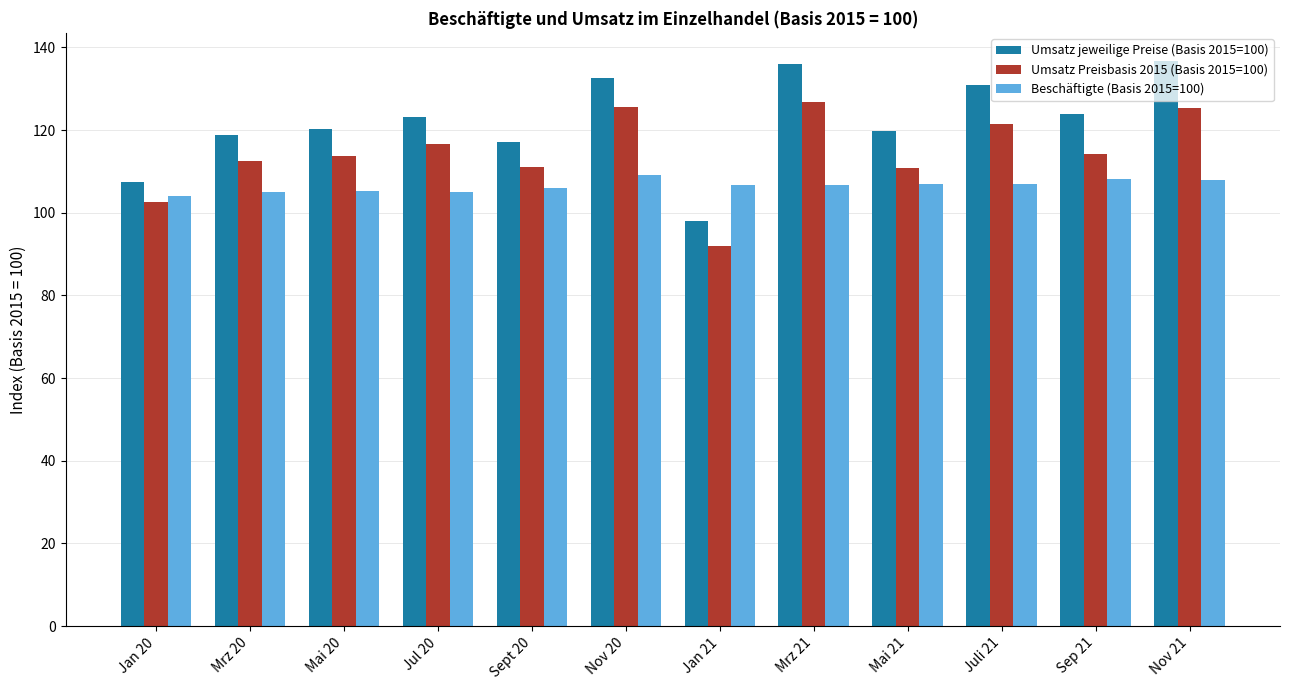

What is the spread (max minus min) of values at Jan 20?

4.8